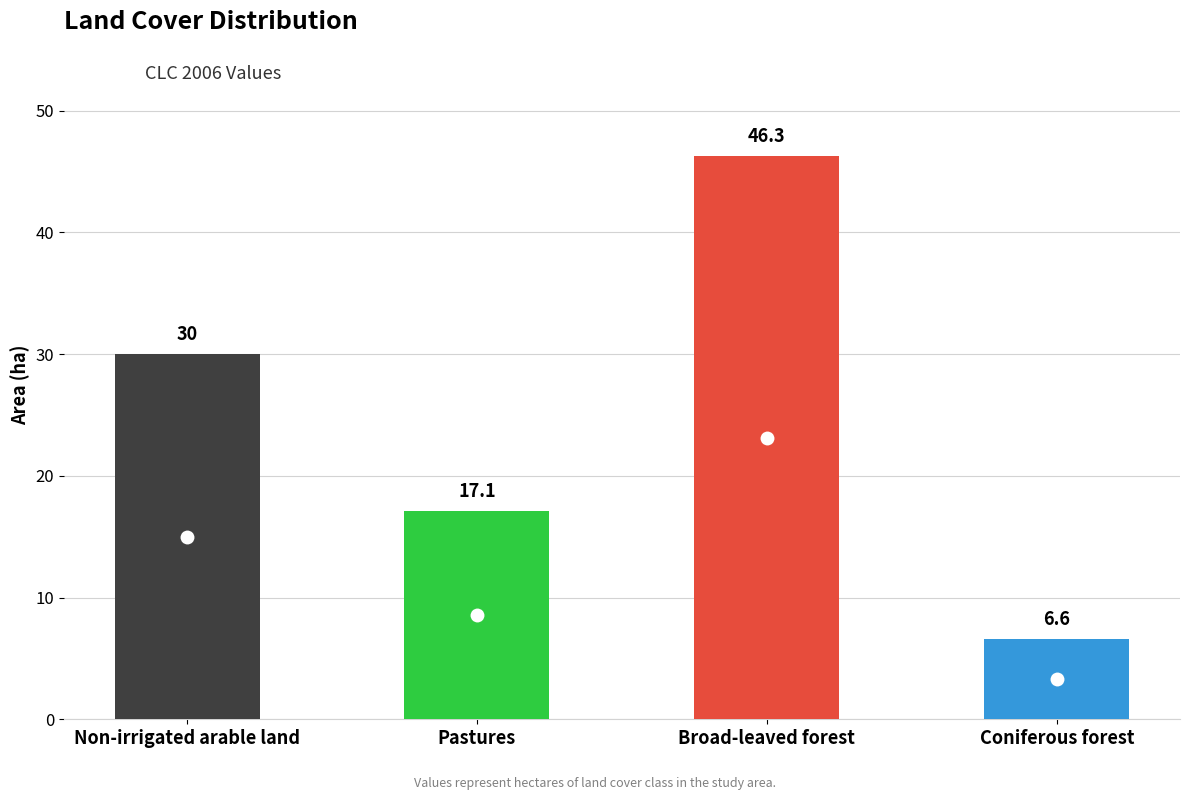

Which category has the lowest value across all series?

Coniferous forest